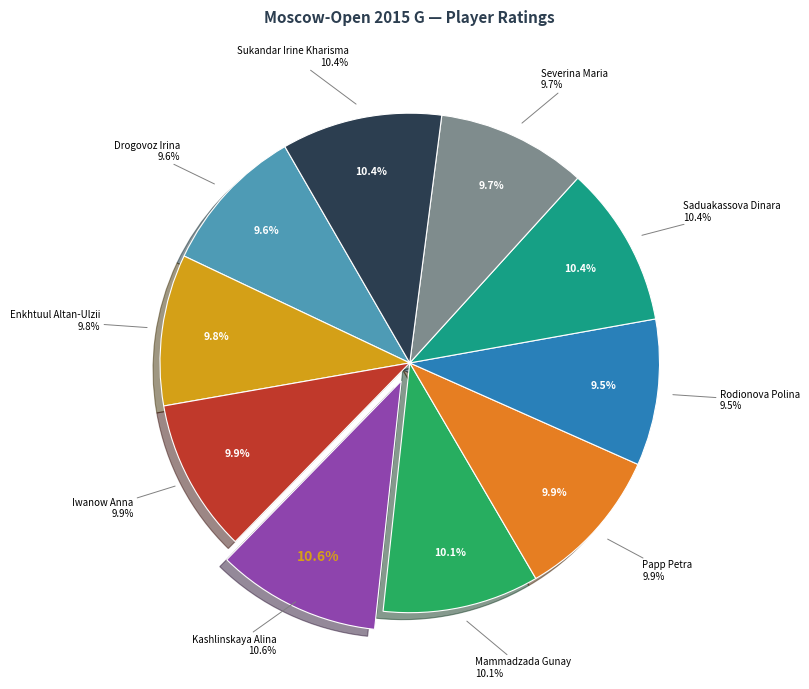

How many segments does this pie chart have?

10